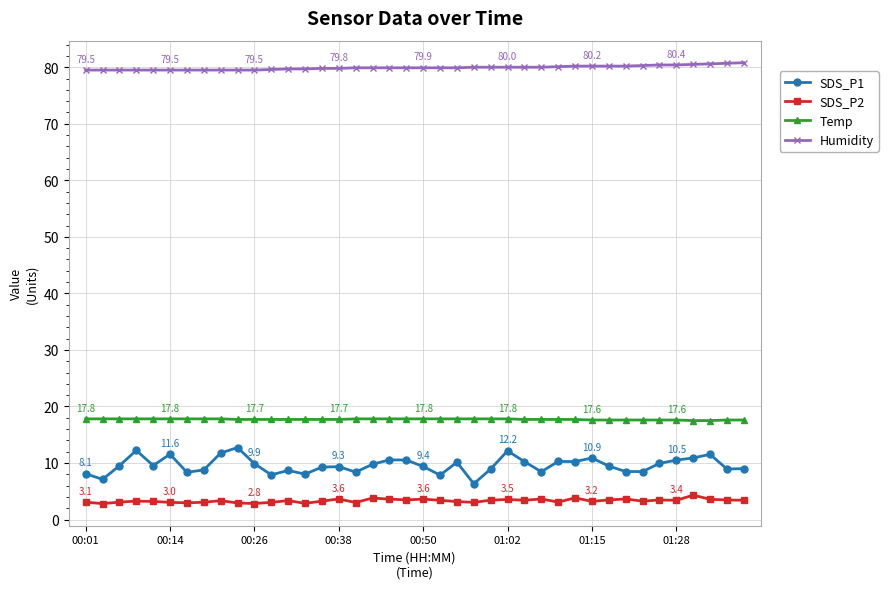

What is the minimum value for Humidity?

79.5